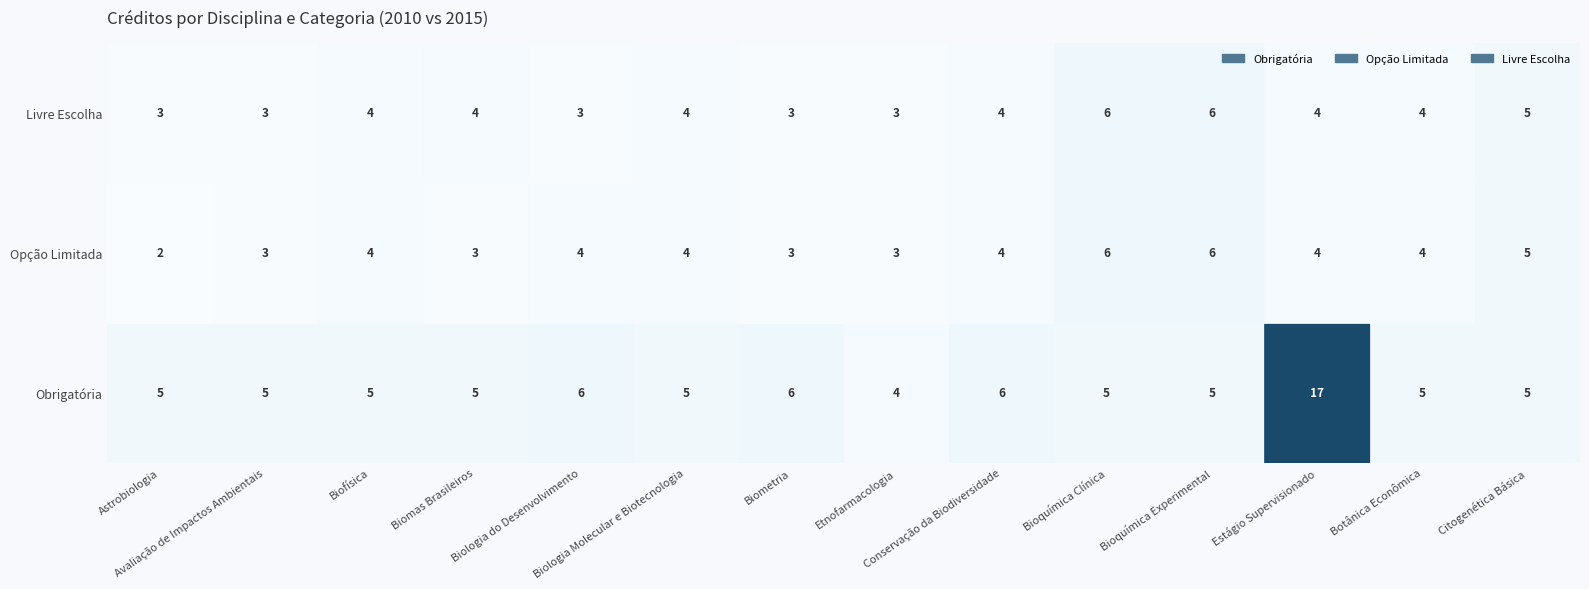

What is the total value across all series at Bioquímica Experimental?

17